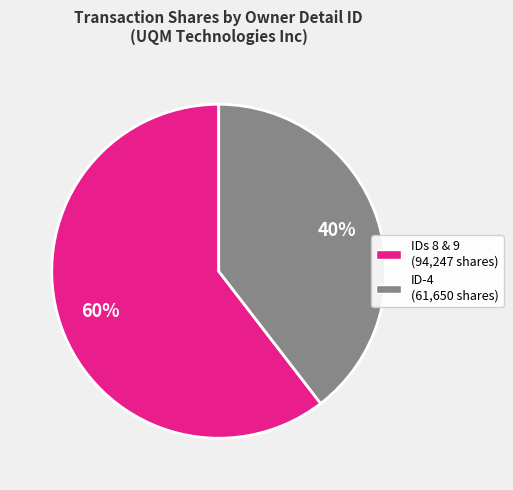

Is IDs 8 & 9 (94,247 shares) the majority of the pie?

Yes